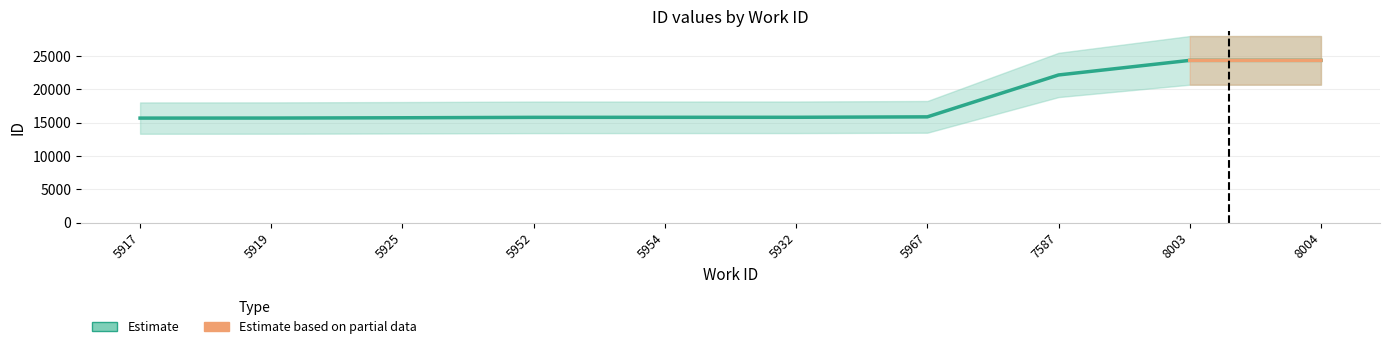

Rank the categories by value from highest to lowest.

8004, 8003, 7587, 5967, 5932, 5954, 5952, 5925, 5919, 5917